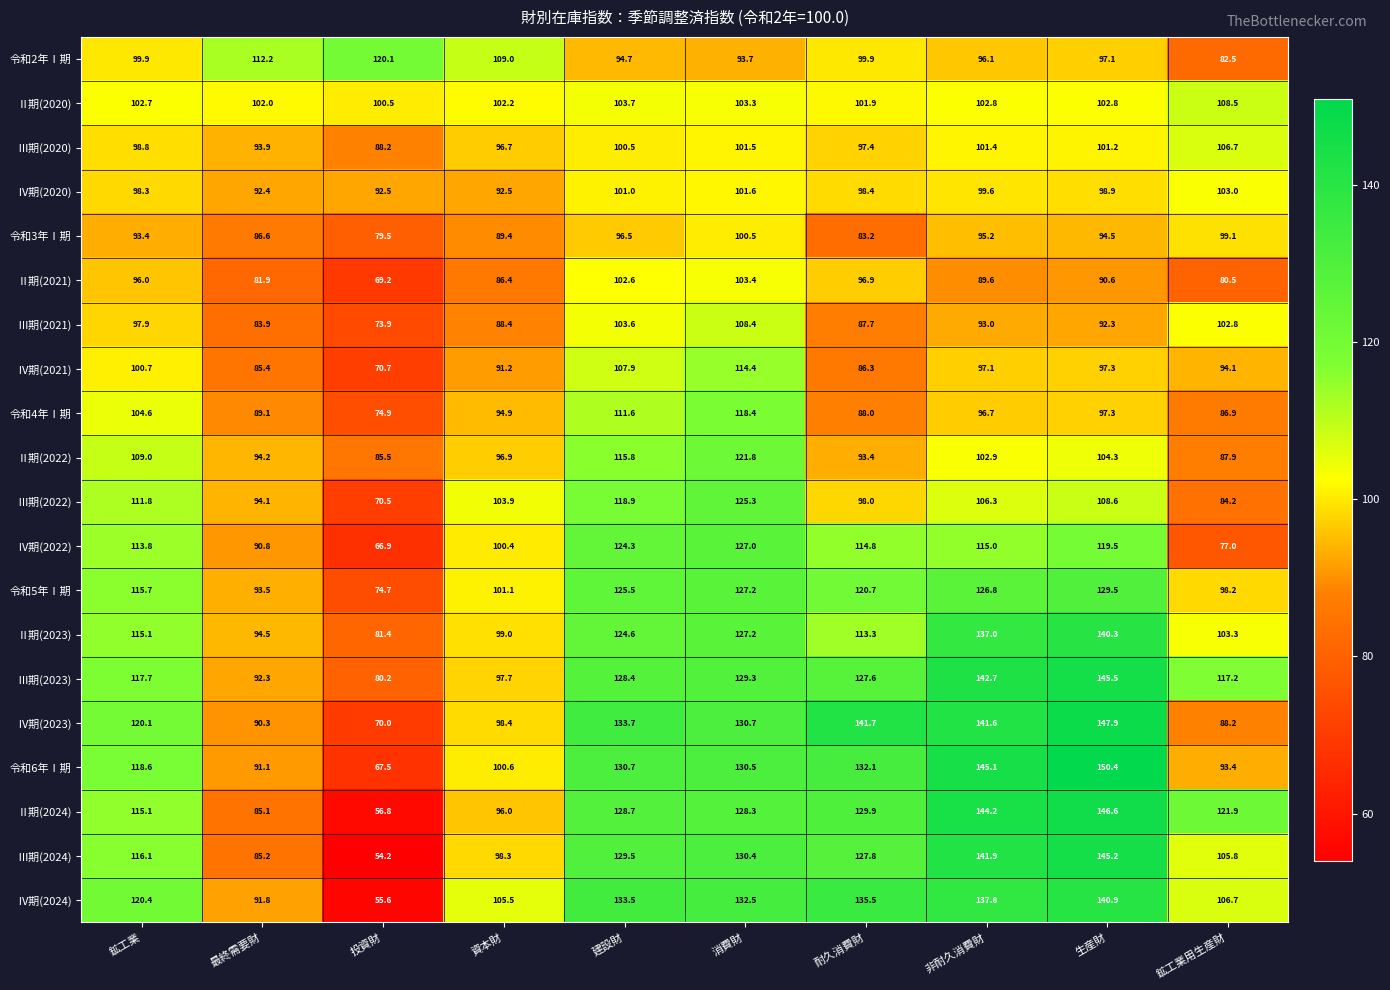

List the labels in order of 令和6年Ⅰ期 value, smallest first.

投資財, 最終需要財, 鉱工業用生産財, 資本財, 鉱工業, 消費財, 建設財, 耐久消費財, 非耐久消費財, 生産財